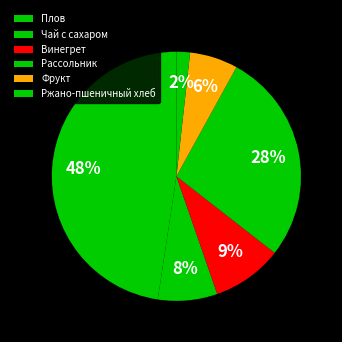

Do Плов and Ржано-пшеничный хлеб together represent more than half of the pie?

No